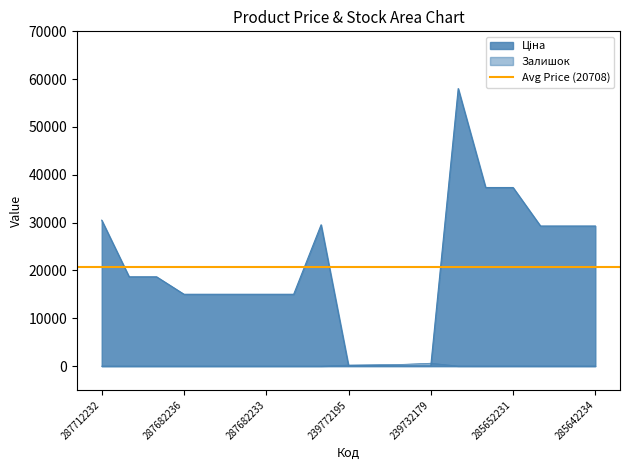

What position from the left is 239772195?

10